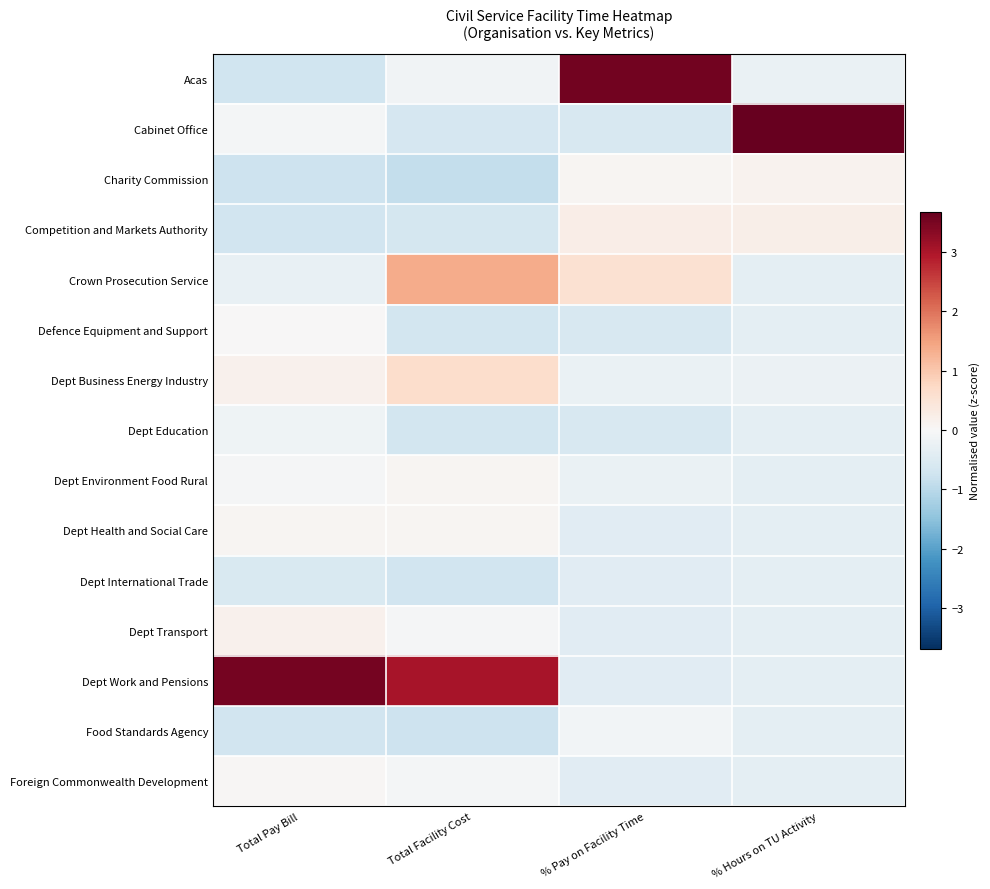

What is the maximum value shown in the chart?

3.7